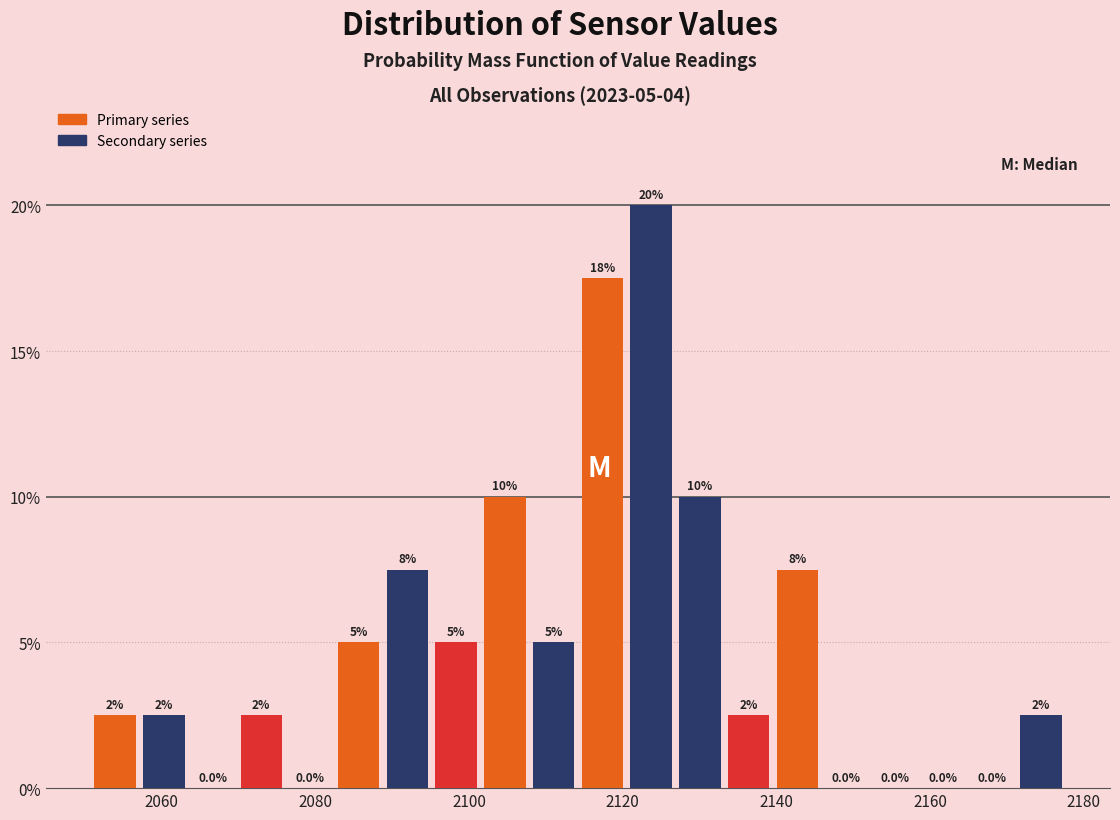

Read against the x-axis, roughly where is the centre of the tallest bar?

2124